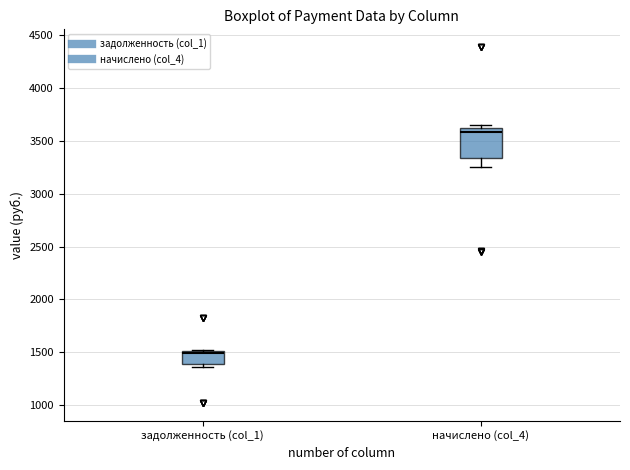

Reading left to right, read every box against the y-axis: the position of its median line, the range the box covers, and the ends of its whiskers. The values are not printed on the chart, so give them approximately, as read against the axis.

задолженность (col_1): median 1500 (just below the box's upper edge), box 1400 to 1500, whiskers 1350 to 1500
начислено (col_4): median 3600 (just below the box's upper edge), box 3350 to 3600, whiskers 3250 to 3650